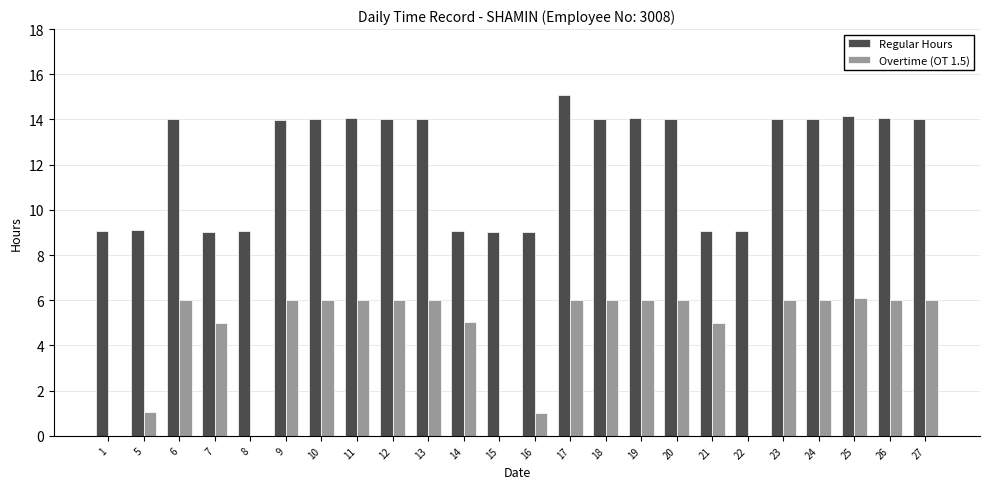

What is the total value across all series at 26?

20.1